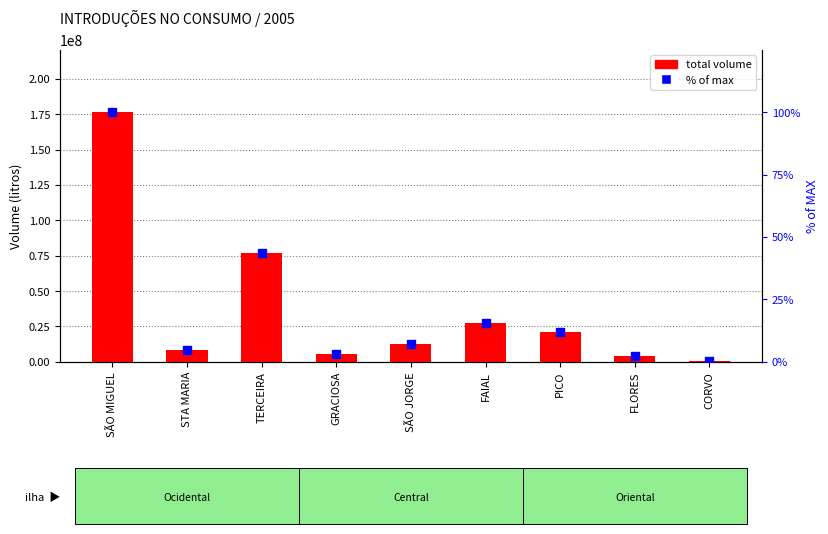

Which series reaches the minimum Y coordinate?

% of max